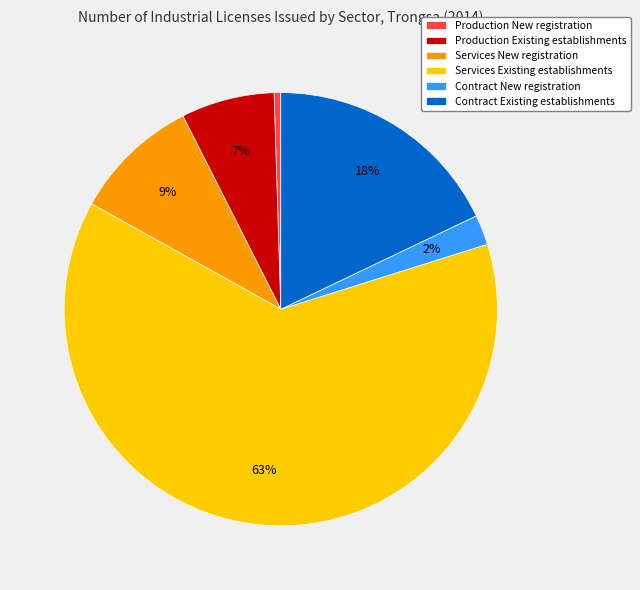

Which has a higher value, Production Existing establishments or Contract New registration?

Production Existing establishments